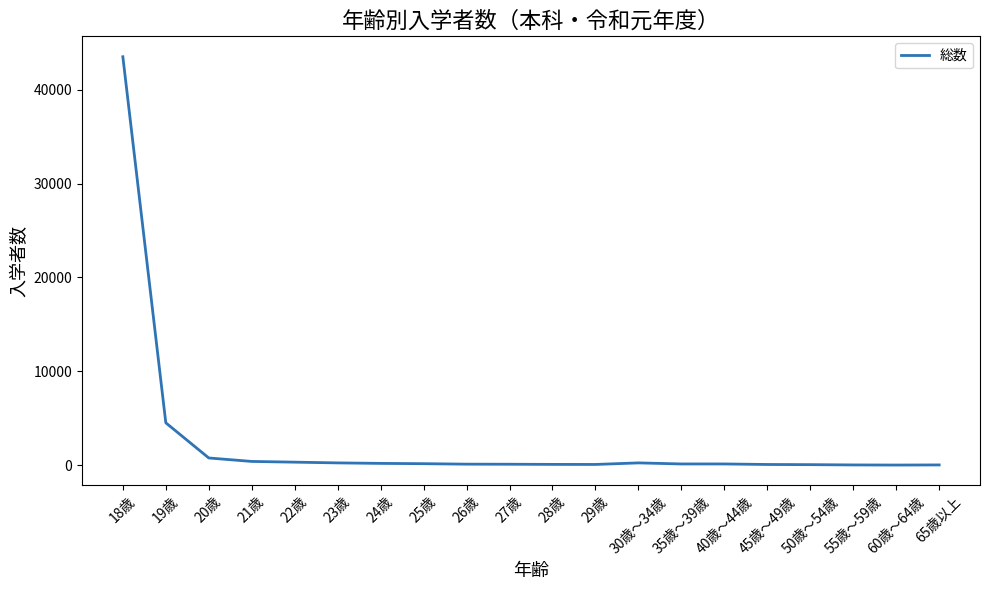

What is the ratio of the value at 24歳 to the value at 45歳～49歳?

2.5